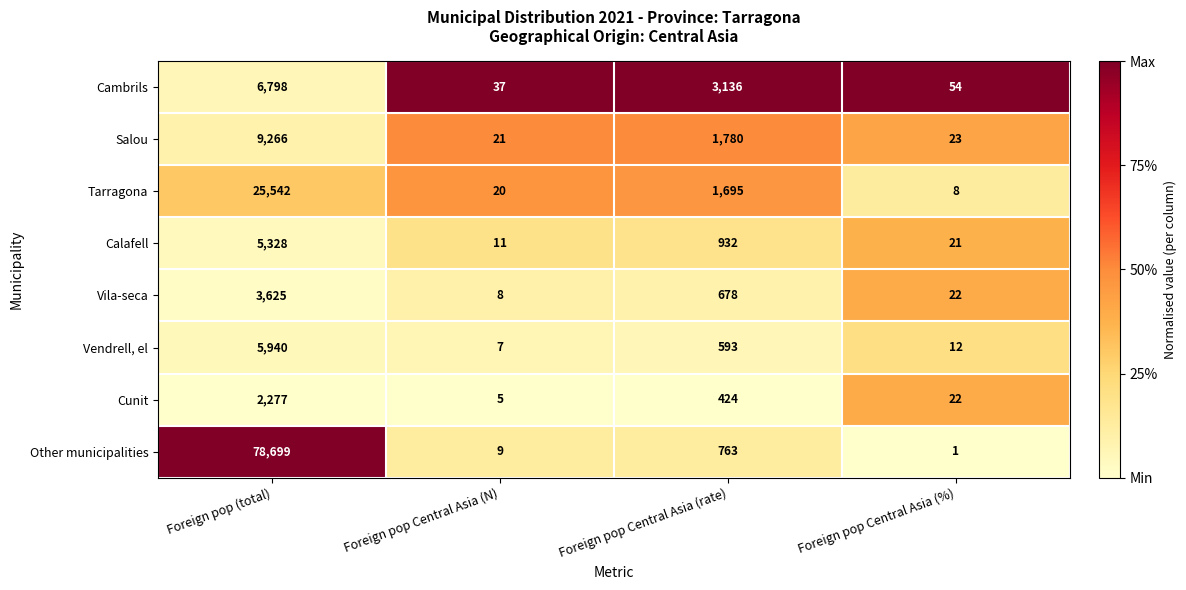

At which category is the sum across all series the highest?

Foreign pop (total)